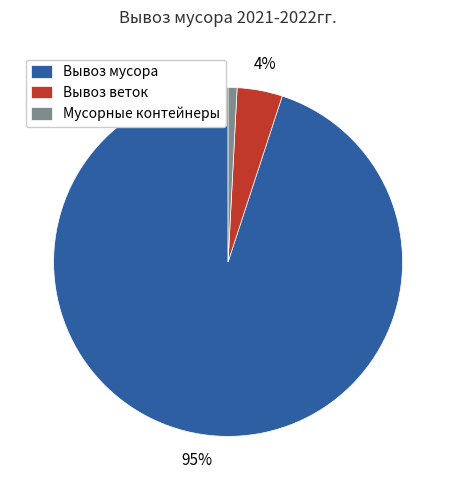

To the nearest percent, what percentage of the pie is Мусорные контейнеры?

1%